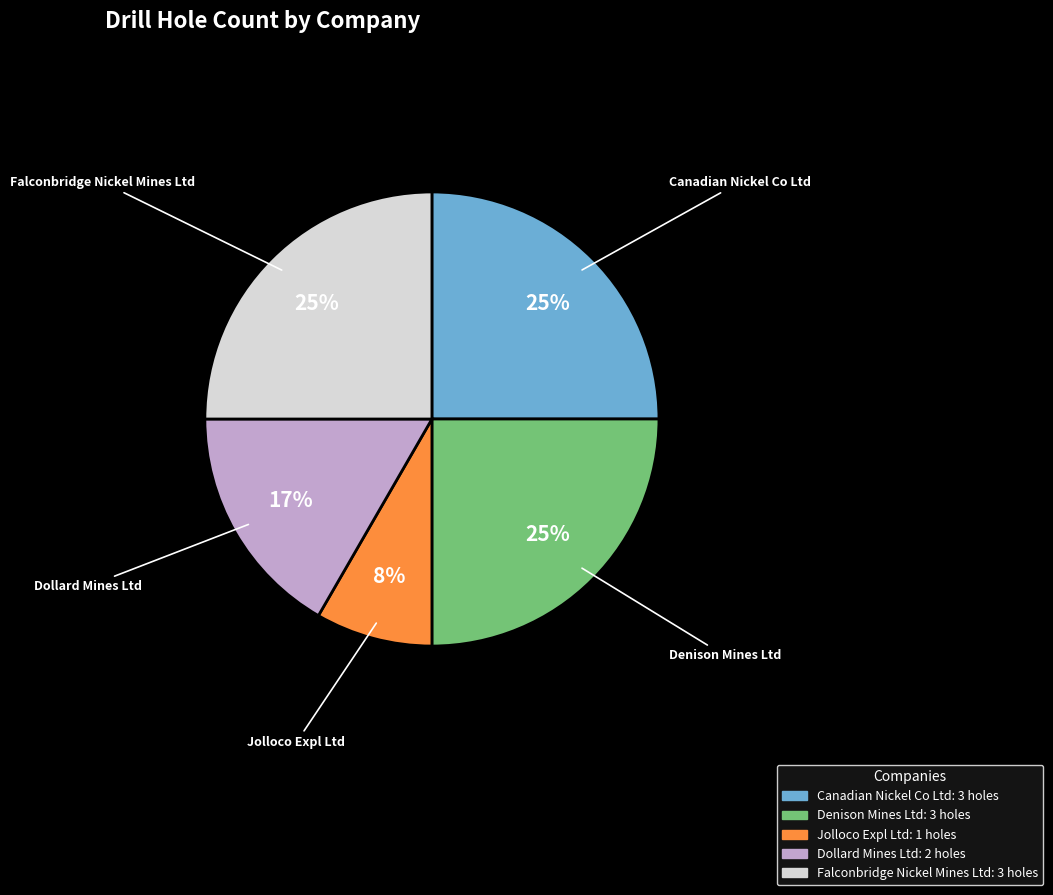

The Dollard Mines Ltd slice represents 17% of the pie. True or false?

True